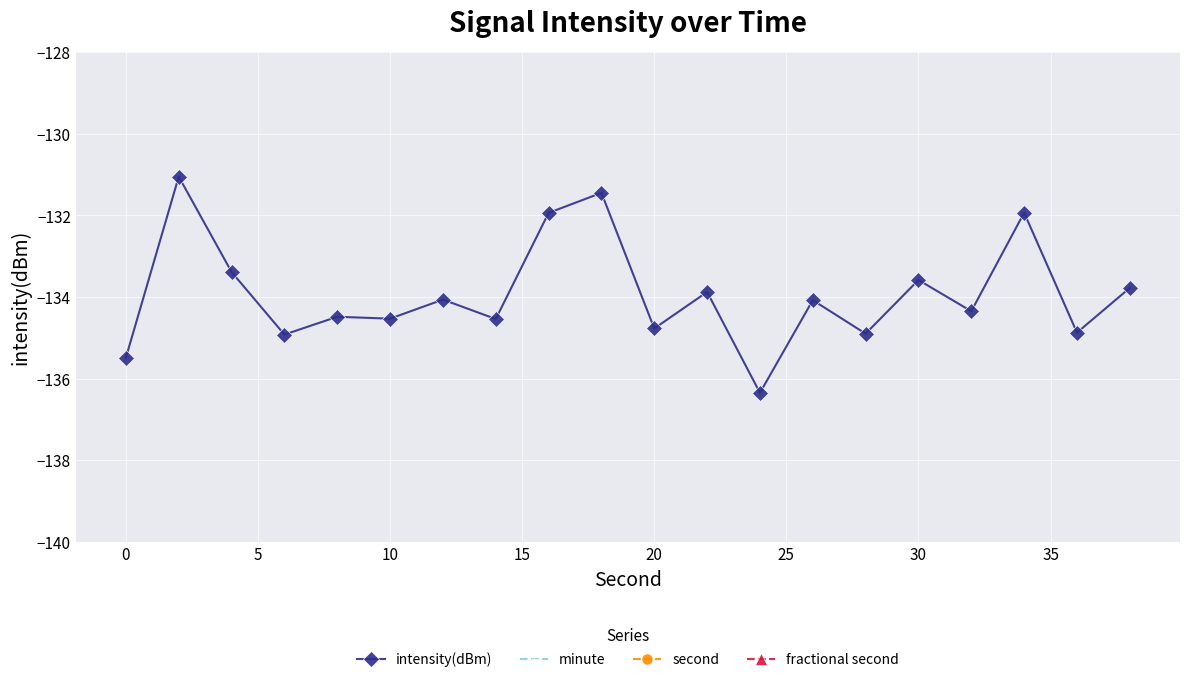

How many distinct data groups are displayed?

4